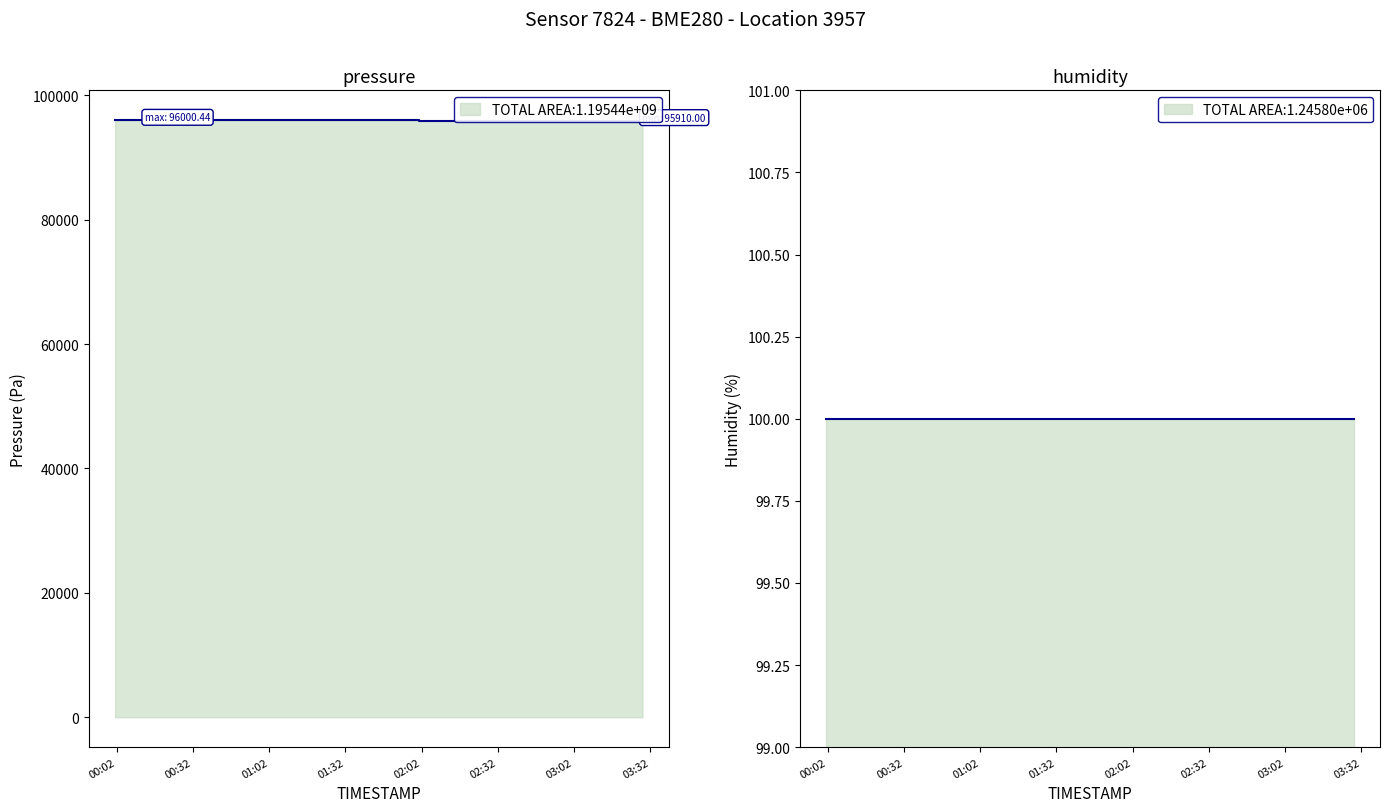

True or false: pressure and humidity intersect in this chart.

False